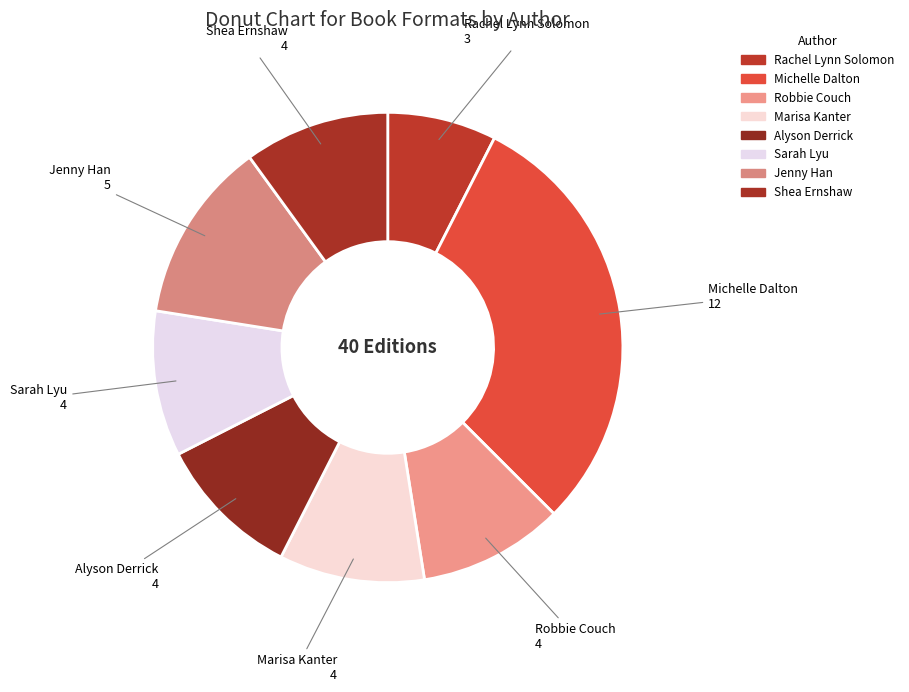

Rank the categories by value from highest to lowest.

Michelle Dalton, Jenny Han, Robbie Couch, Marisa Kanter, Alyson Derrick, Sarah Lyu, Shea Ernshaw, Rachel Lynn Solomon